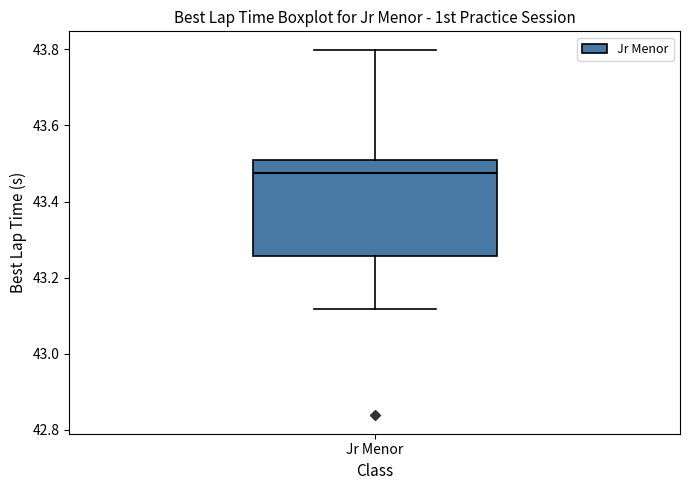

Transcribe this box plot: give where the median line is, the range the box spans, and where the two whiskers end, as read against the y-axis. The values are not printed on the chart, so give them approximately, as read against the axis.

median 43.48, box 43.26 to 43.50, whiskers 43.12 to 43.80